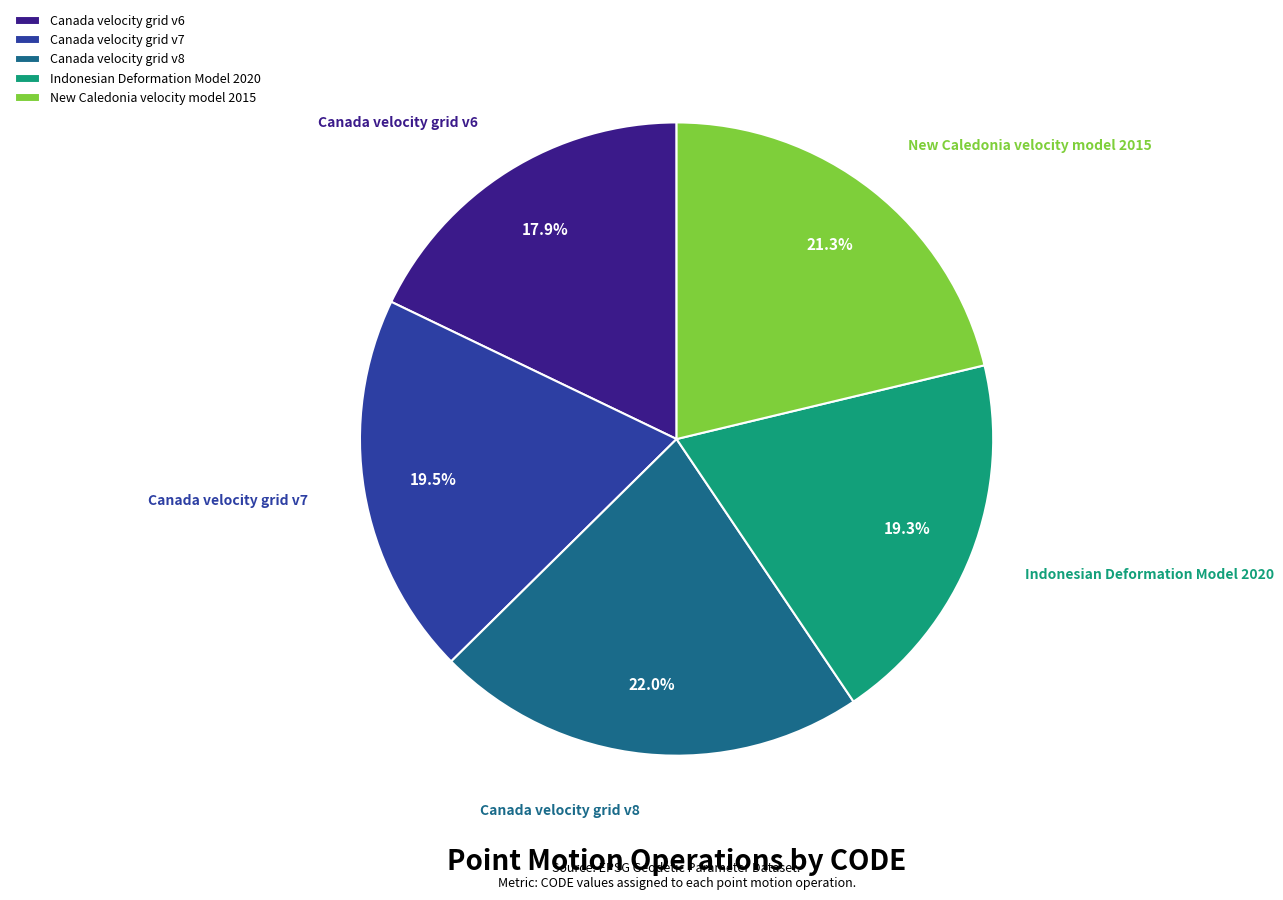

To the nearest percent, what portion does Canada velocity grid v8 represent?

22%